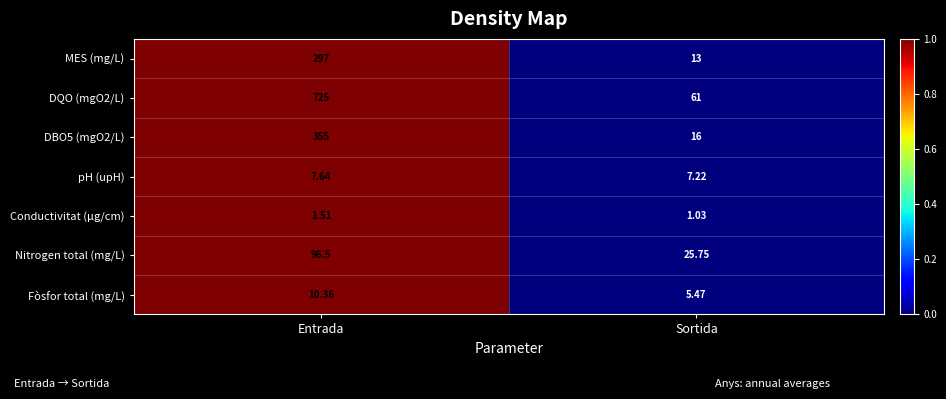

List the labels in order of Nitrogen total (mg/L) value, largest first.

Entrada, Sortida